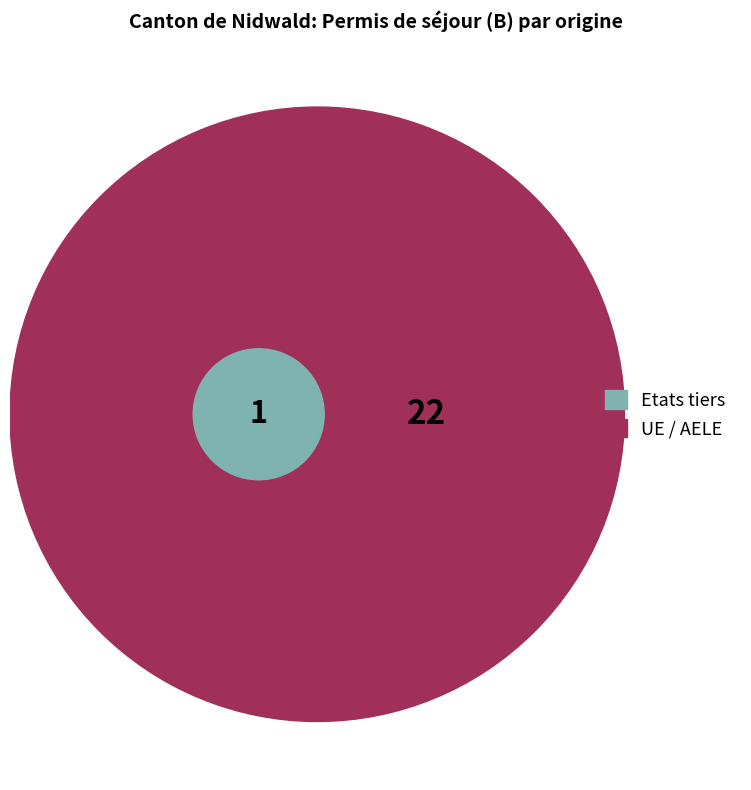

Is the sum of UE / AELE and Etats tiers greater than half?

Yes